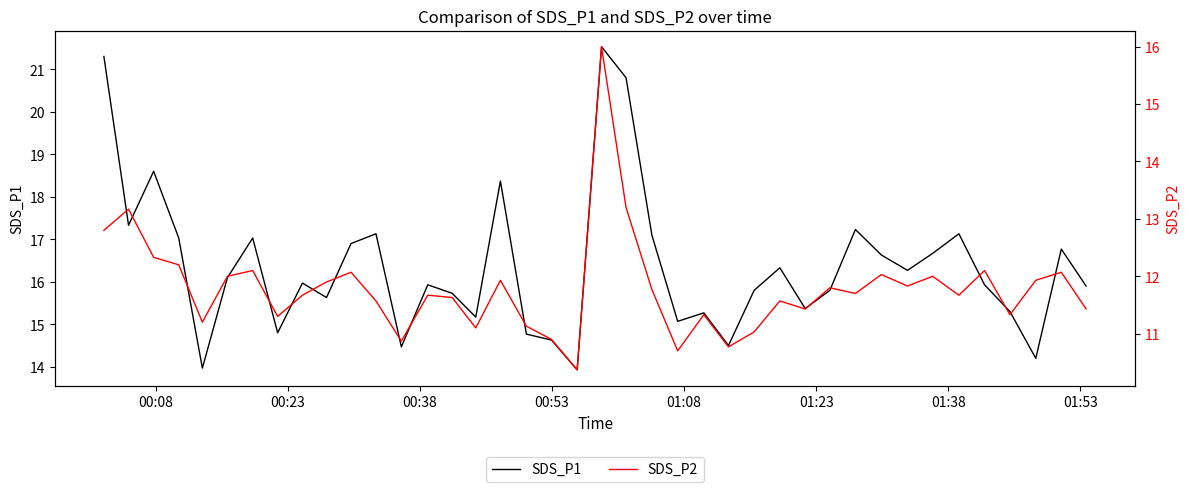

What is the lowest value of the SDS_P1 series?

13.9